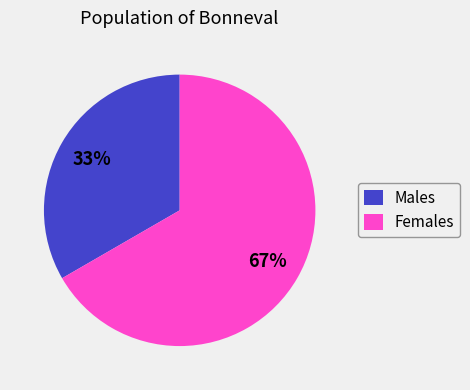

True or false: Females accounts for 67% of the total.

True